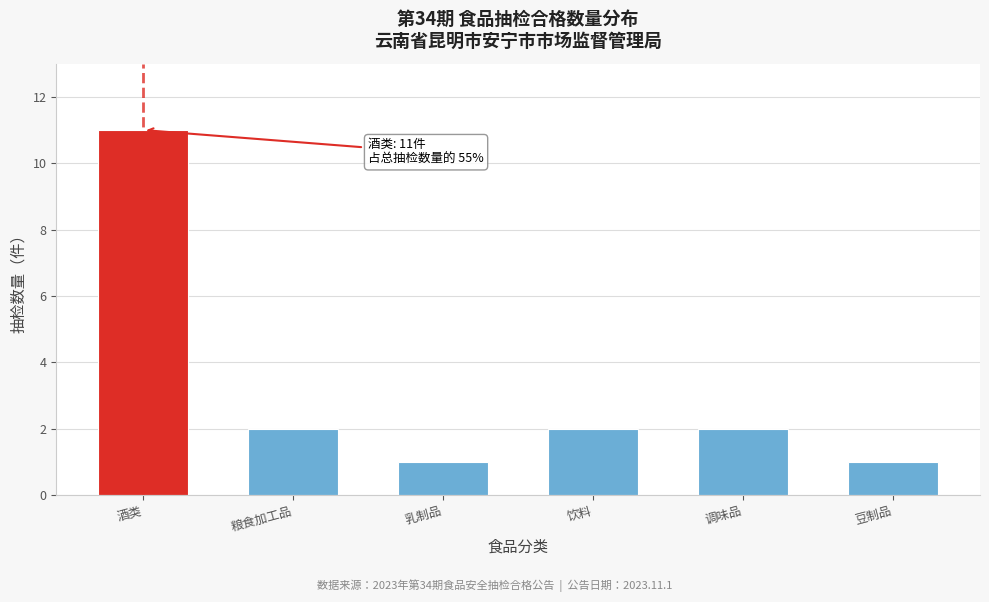

Reading left to right, transcribe all the data shown in this chart.

11	2	1	2	2	1